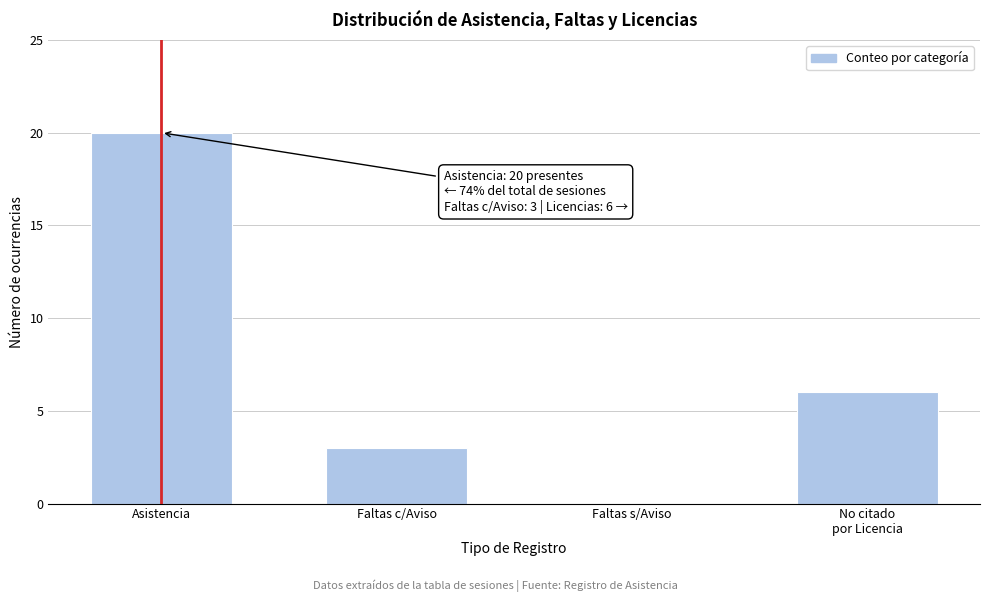

What is the change in value from Asistencia to Faltas s/Aviso?

-20